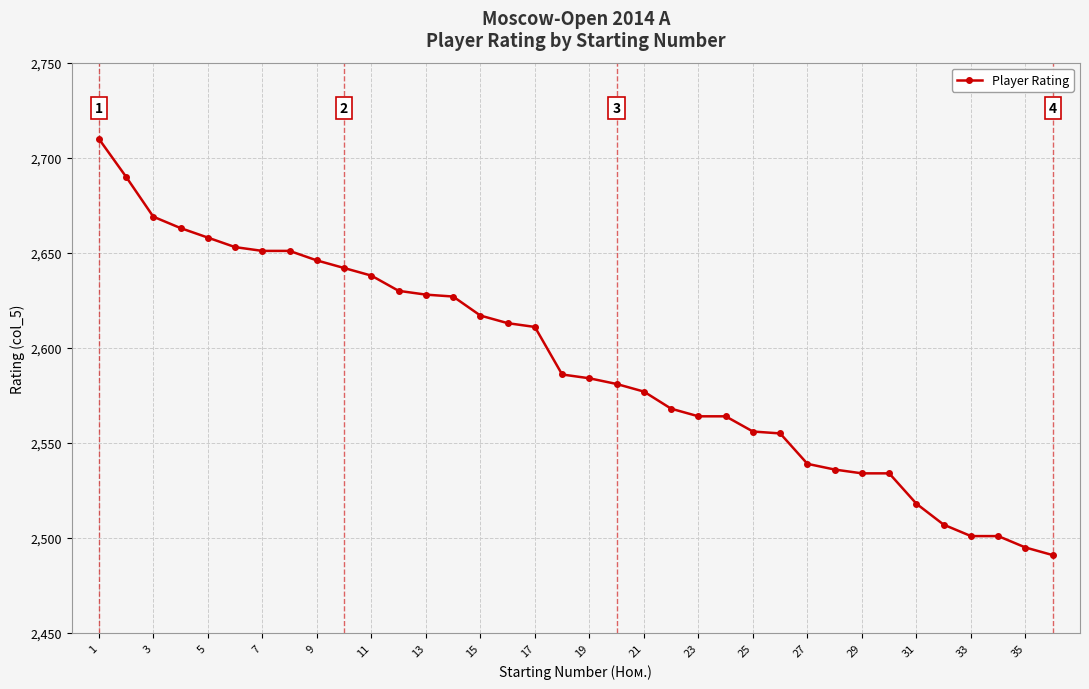

What is the smallest value displayed?

2491